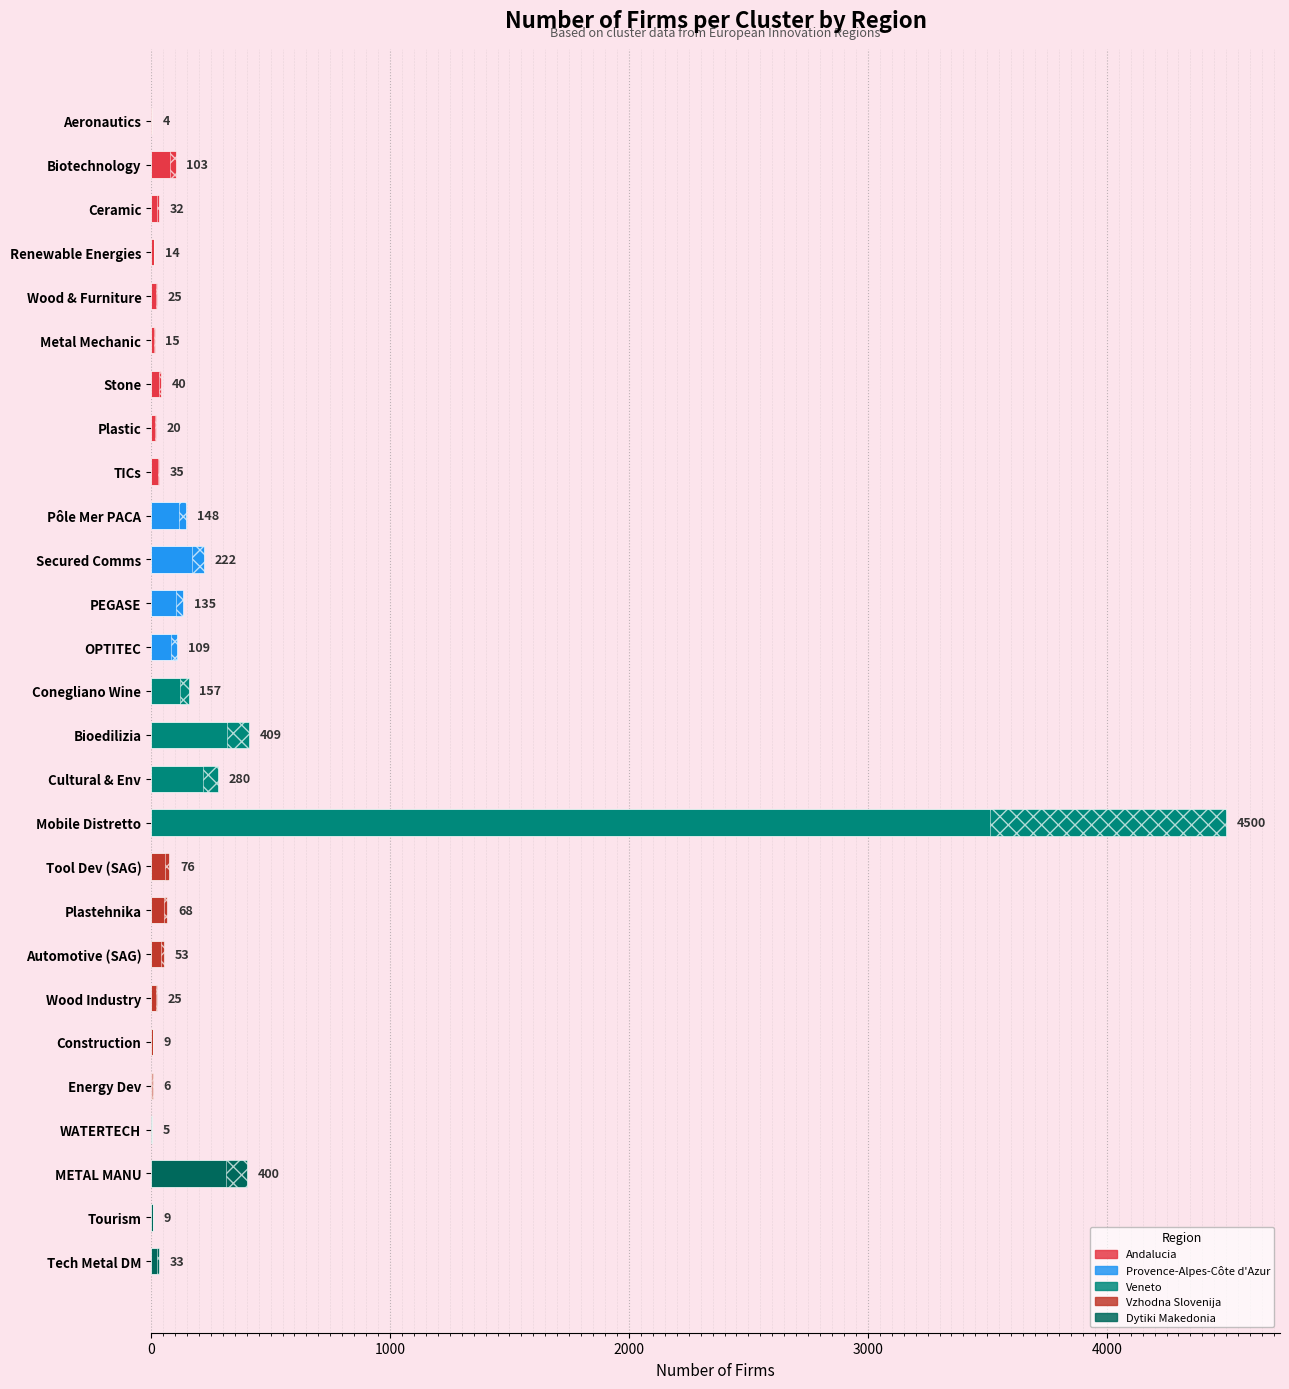

How many bars are there in total?

27